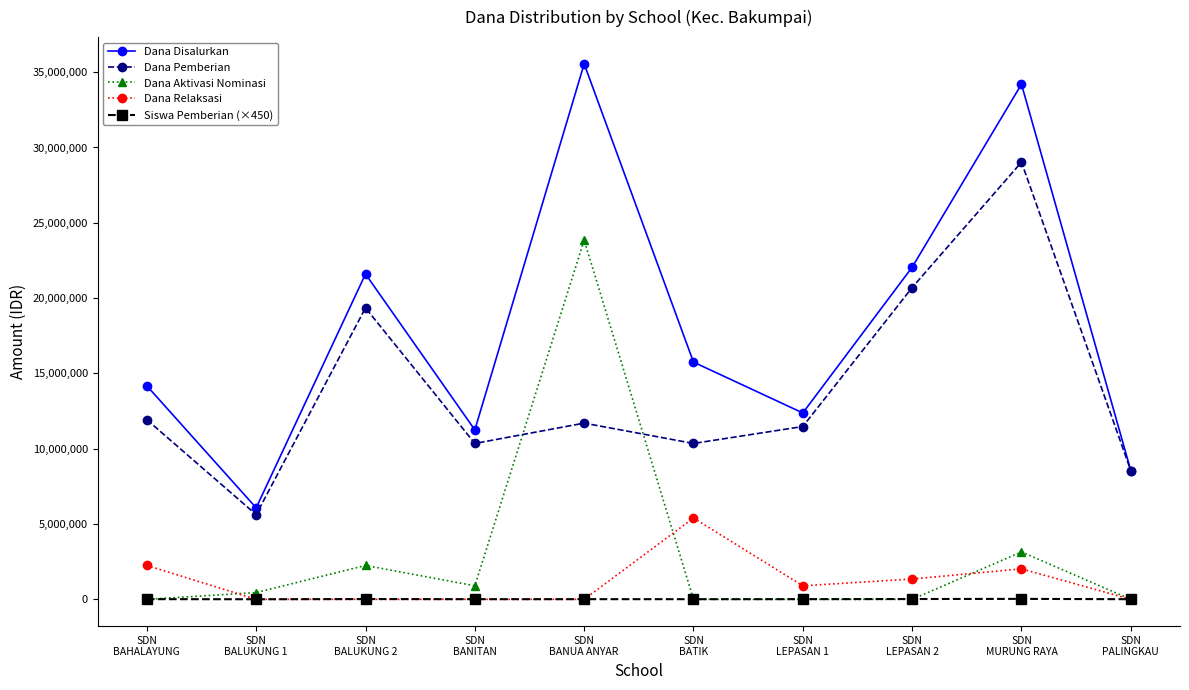

What is the value of the Dana Aktivasi Nominasi point at the 4th from the left?

900000